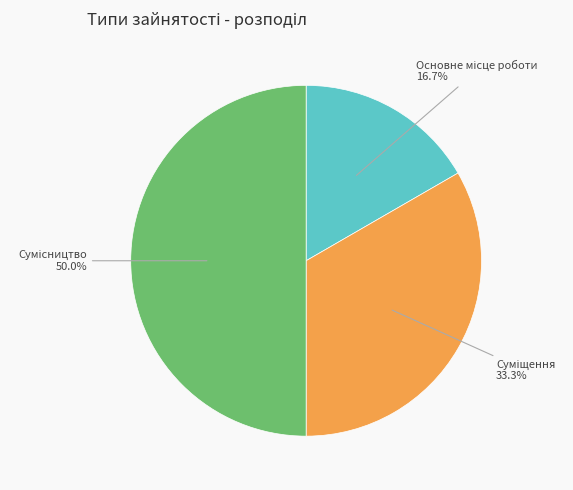

How many slices are in this pie chart?

3